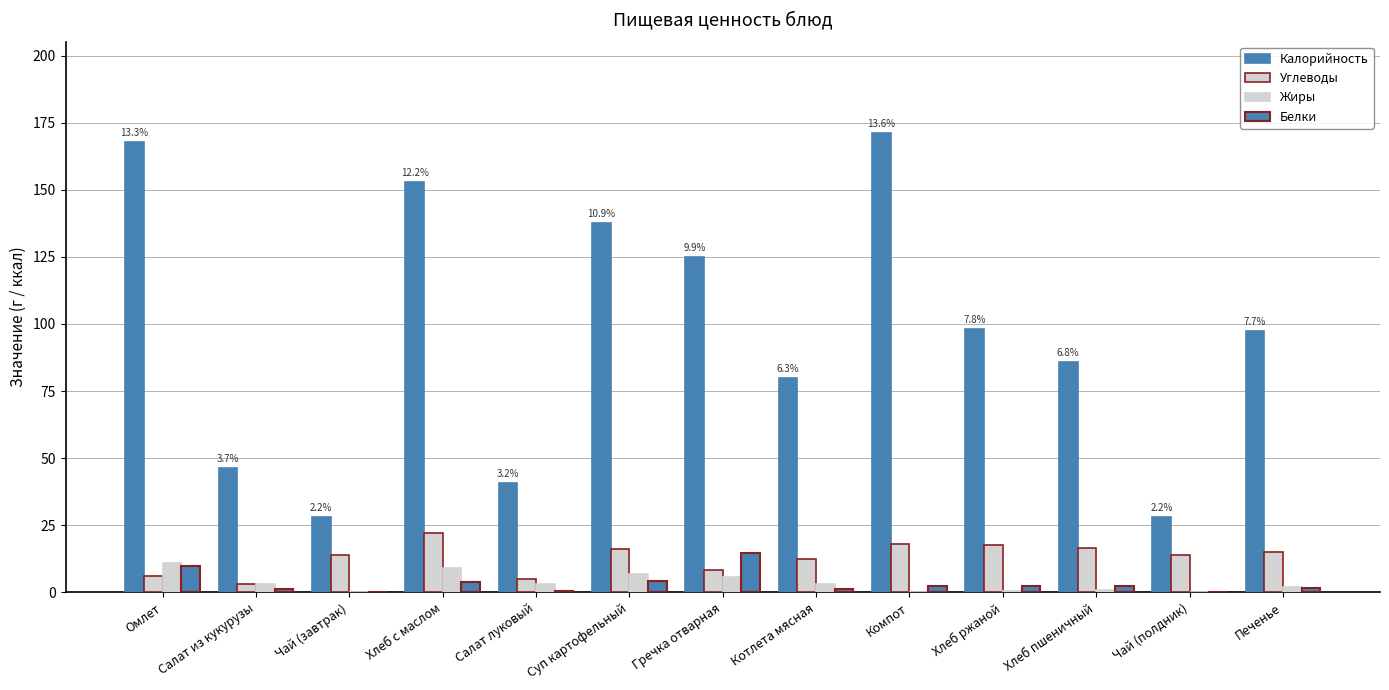

How many data points does each series have?

13